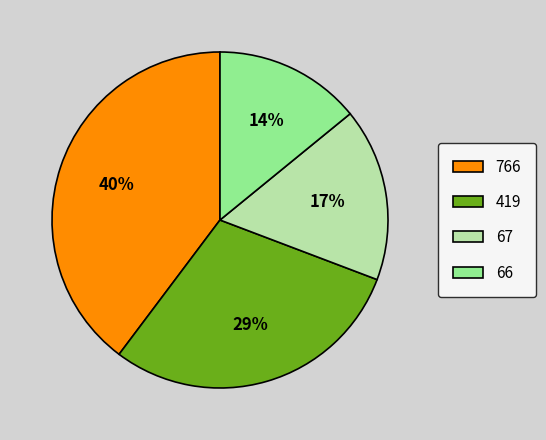

True or false: 766 accounts for 33% of the total.

False